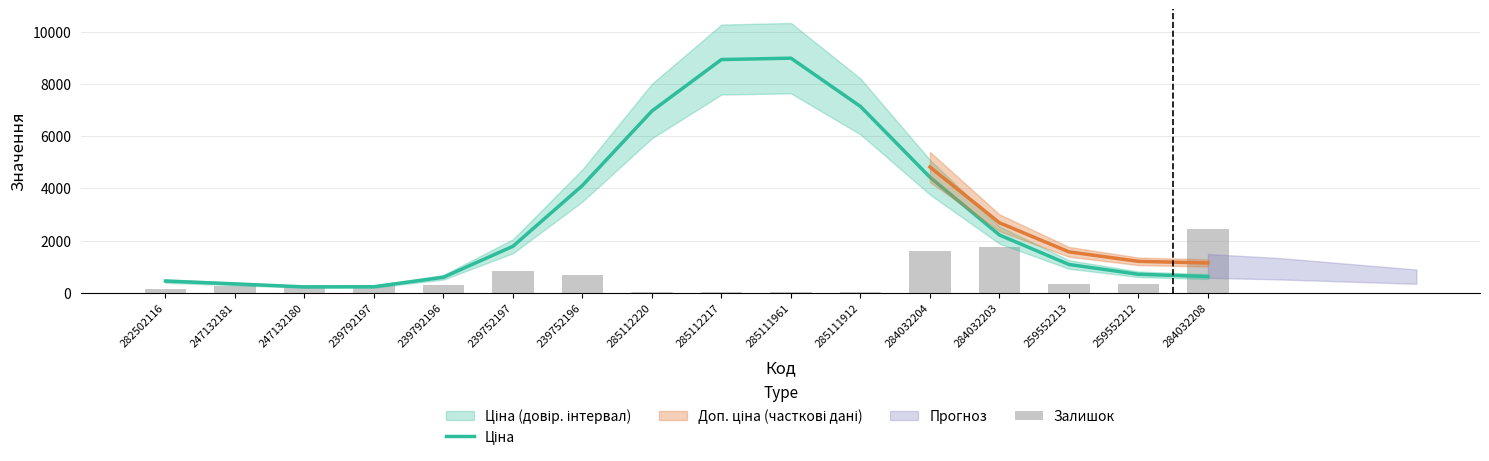

Which series changed the most between 285112217 and 259552213?

Ціна